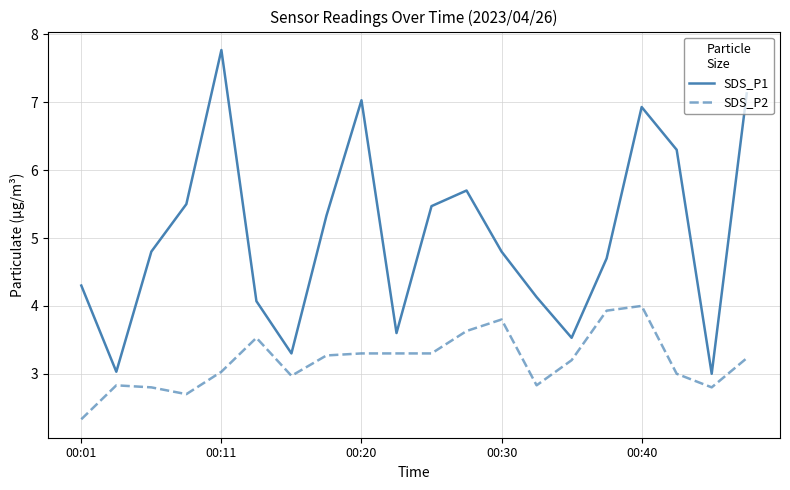

Which series has the widest spread of values?

SDS_P1